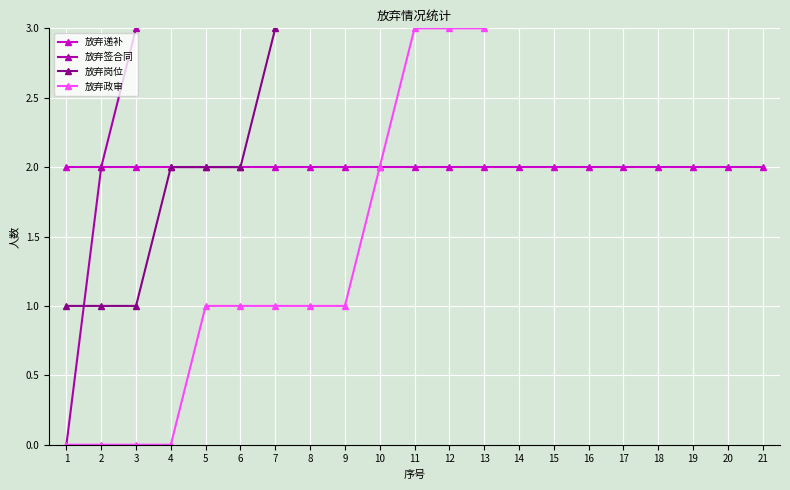

Reading left to right, extract all data points from this chart.

放弃递补: 1=2	2=2	3=2	4=2	5=2	6=2	7=2	8=2	9=2	10=2	11=2	12=2	13=2	14=2	15=2	16=2	17=2	18=2	19=2	20=2	21=2
放弃签合同: 1=0	2=2	3=3	4=5	5=5	6=5	7=5	8=6	9=7	10=7	11=7	12=7	13=7	14=7	15=7	16=8	17=8	18=9	19=9	20=9	21=10
放弃岗位: 1=1	2=1	3=1	4=2	5=2	6=2	7=3	8=5	9=5	10=5	11=5	12=6	13=7	14=7	15=8	16=8	17=8	18=9	19=9	20=9	21=9
放弃政审: 1=0	2=0	3=0	4=0	5=1	6=1	7=1	8=1	9=1	10=2	11=3	12=3	13=3	14=4	15=4	16=4	17=4	18=4	19=4	20=4	21=4